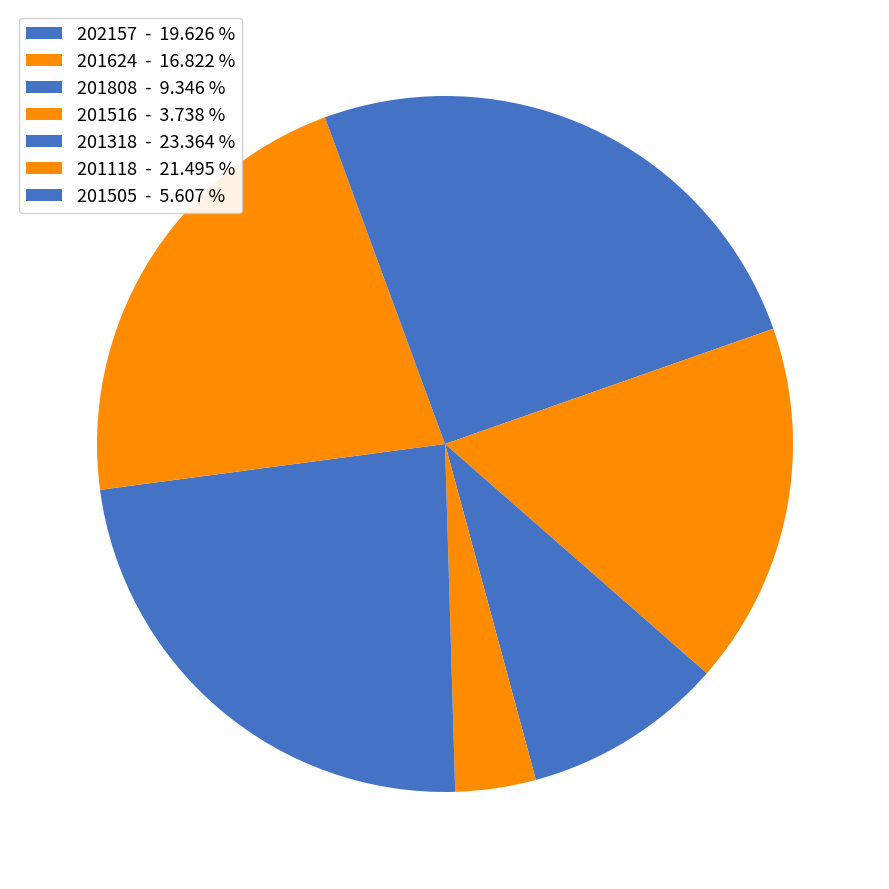

To the nearest percent, what is the combined percentage of 201808 and 201505?

15%